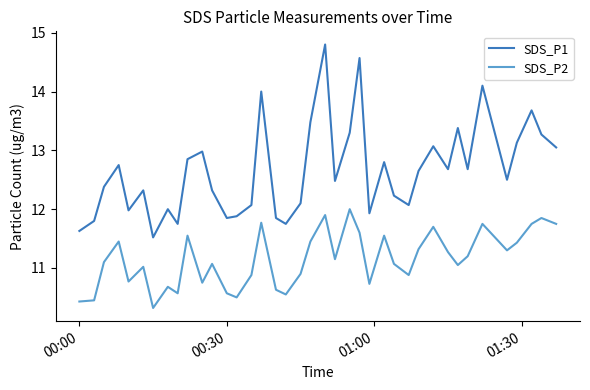

What is the difference between the maximum and minimum values in the SDS_P1 series?

3.3